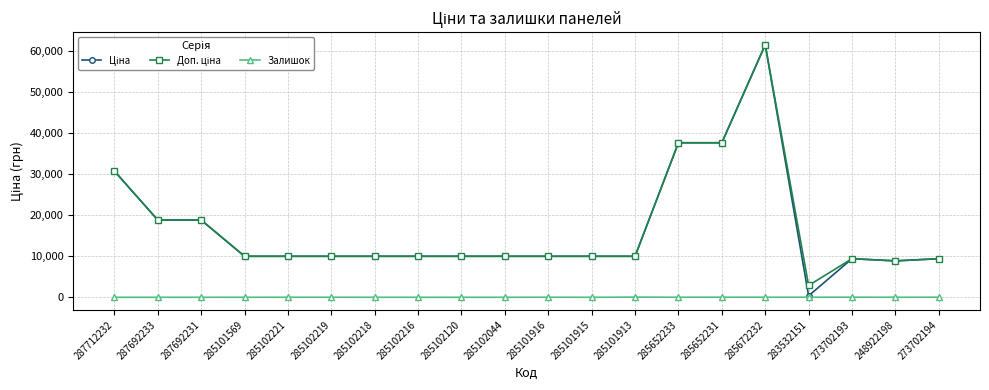

What is the approximate value of Залишок at 285101569?

7.0